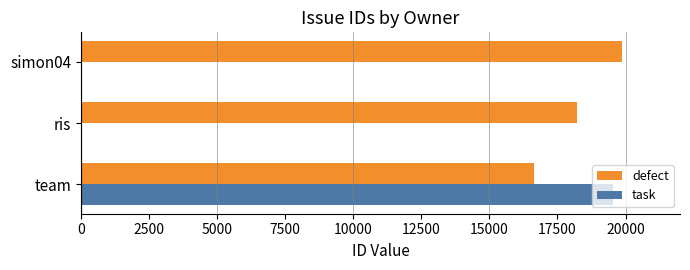

Which series has the largest total across all categories?

defect